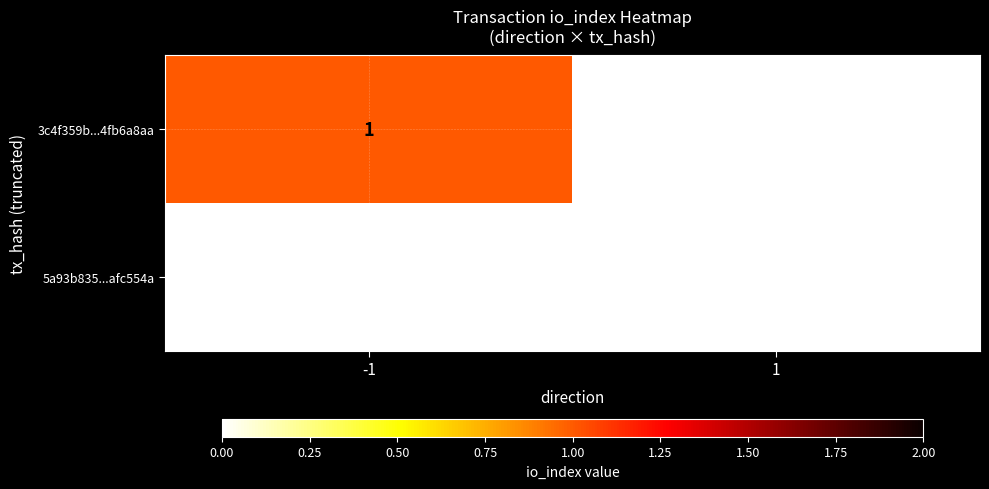

True or false: 3c4f359b...4fb6a8aa has a value of 1 at -1.

True